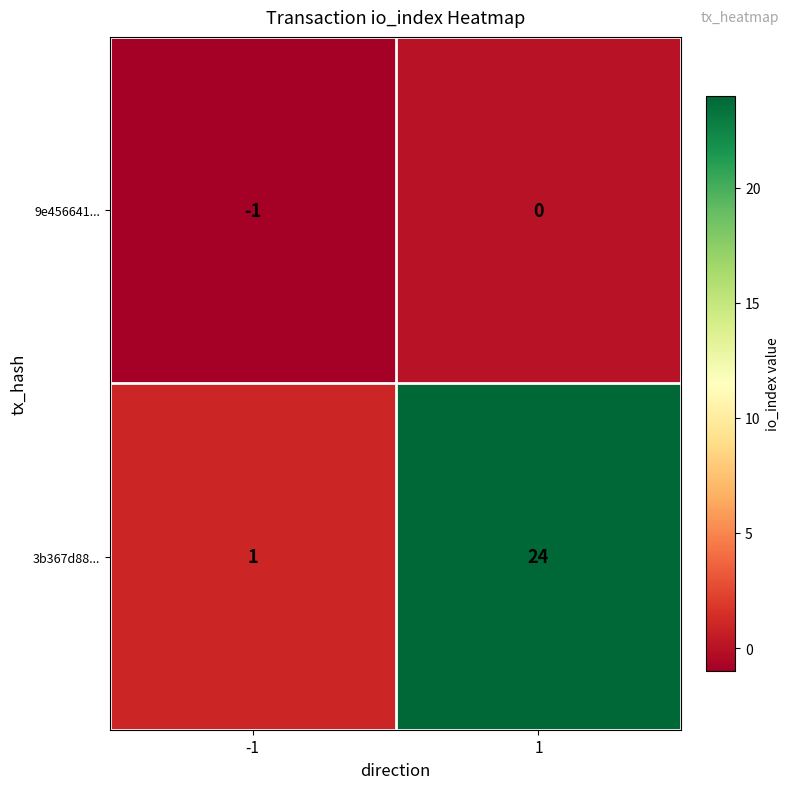

Reading left to right, transcribe all the data shown in this chart.

9e456641...: -1	0
3b367d88...: 1	24